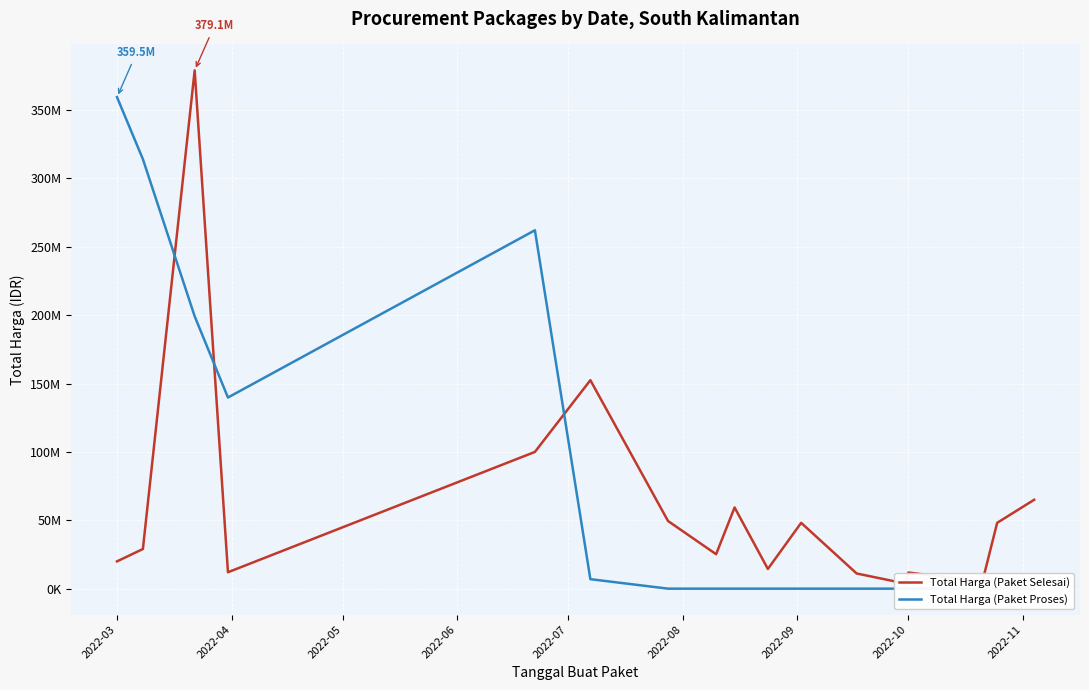

In Total Harga (Paket Selesai), how many points are higher than both neighbors (excluding endpoints)?

5